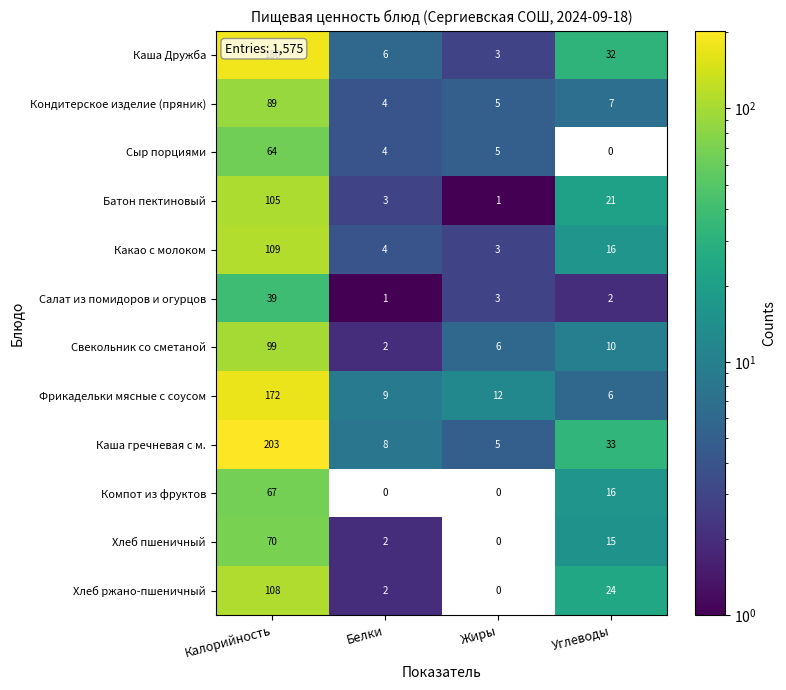

At how many categories does at least one series exceed 128?

1